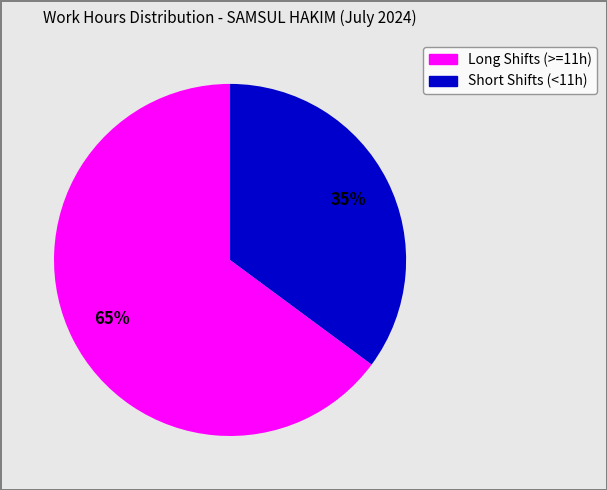

How many slices are in this pie chart?

2